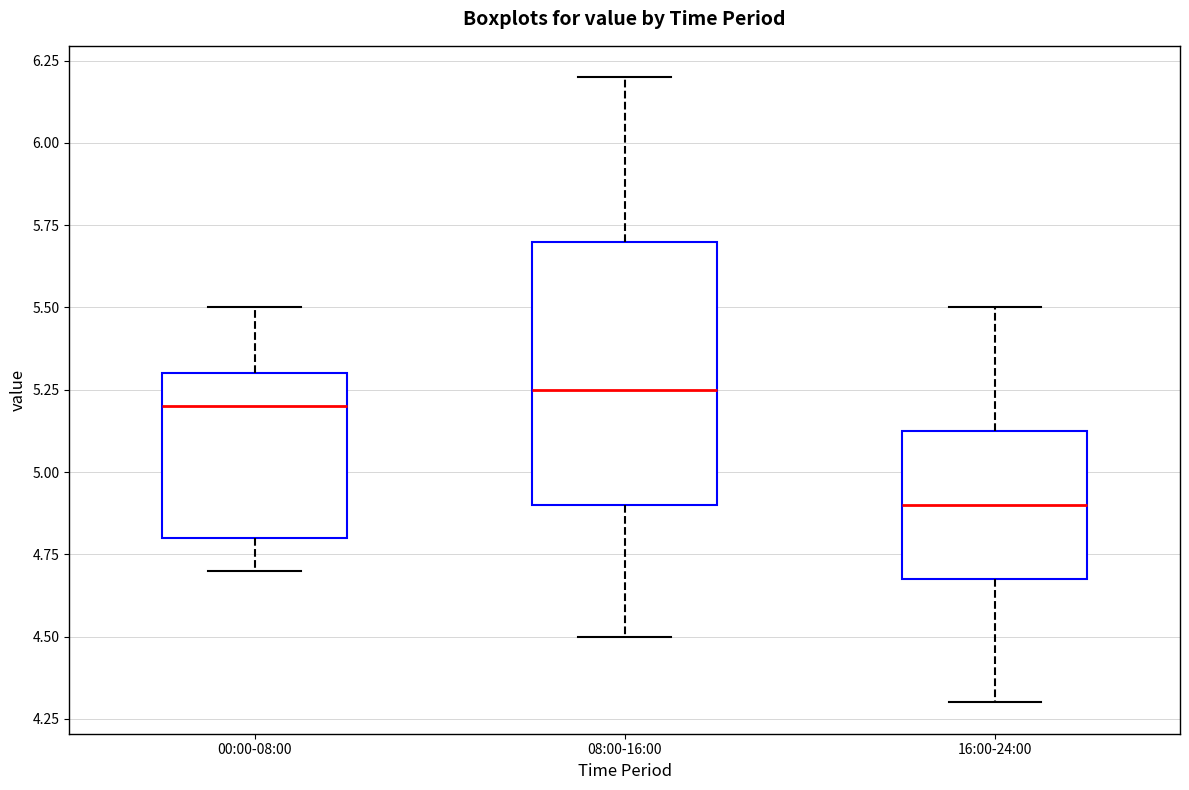

Reading left to right, transcribe this box plot: for each box, give where its median line is, the range the box spans, and where its two whiskers end, as read against the y-axis. The values are not printed on the chart, so give them approximately, as read against the axis.

00:00-08:00: median 5.20, box 4.80 to 5.30, whiskers 4.70 to 5.50
08:00-16:00: median 5.25, box 4.90 to 5.70, whiskers 4.50 to 6.20
16:00-24:00: median 4.90, box 4.70 to 5.15, whiskers 4.30 to 5.50